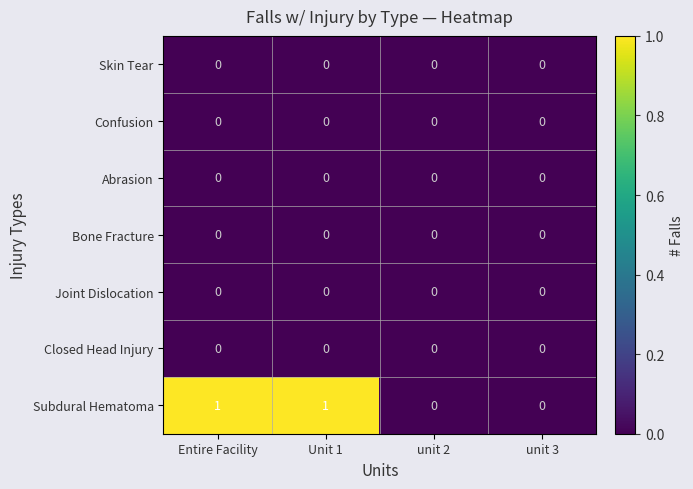

Which series has the largest range (max minus min)?

Subdural Hematoma